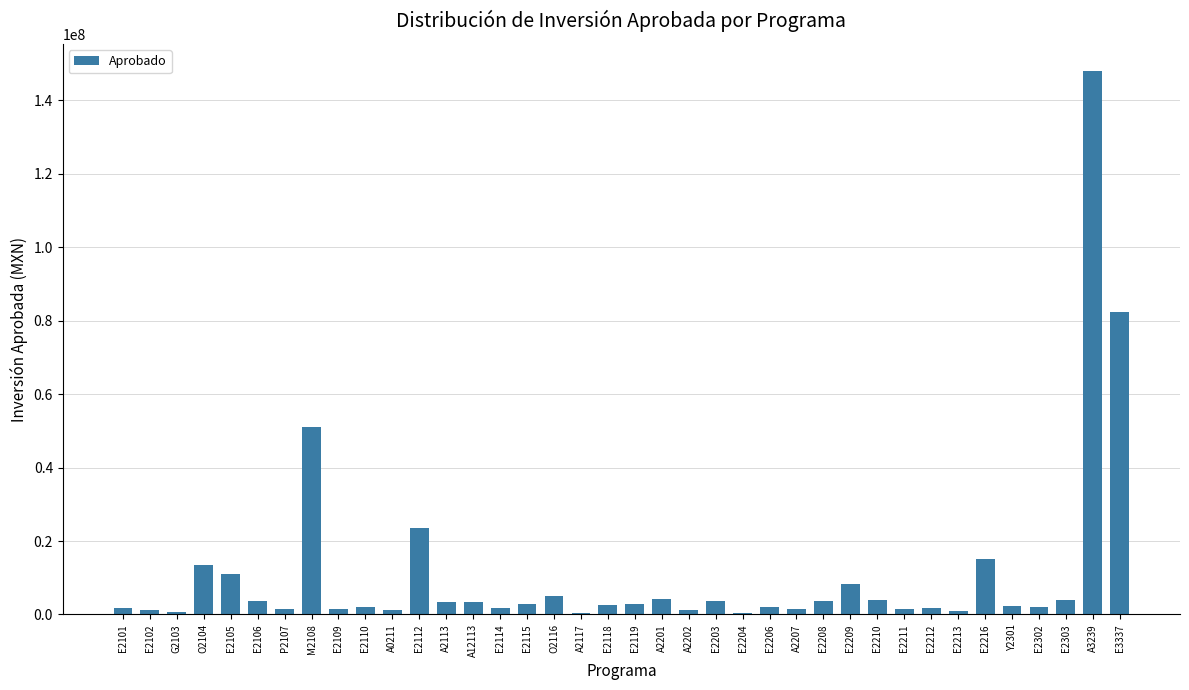

The chart shows a value of 199334890.7 at A3239. True or false?

False